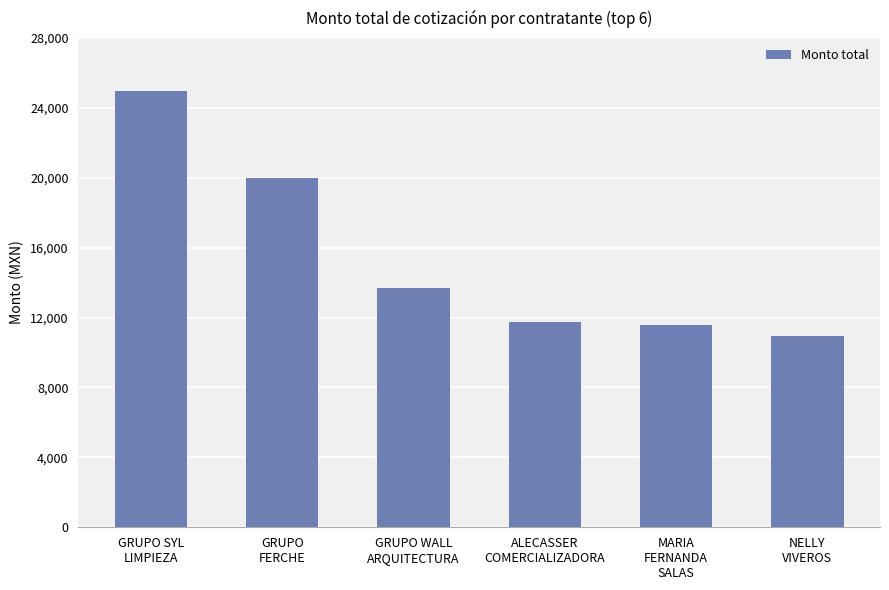

Which label corresponds to the smallest value in the chart?

NELLY
VIVEROS